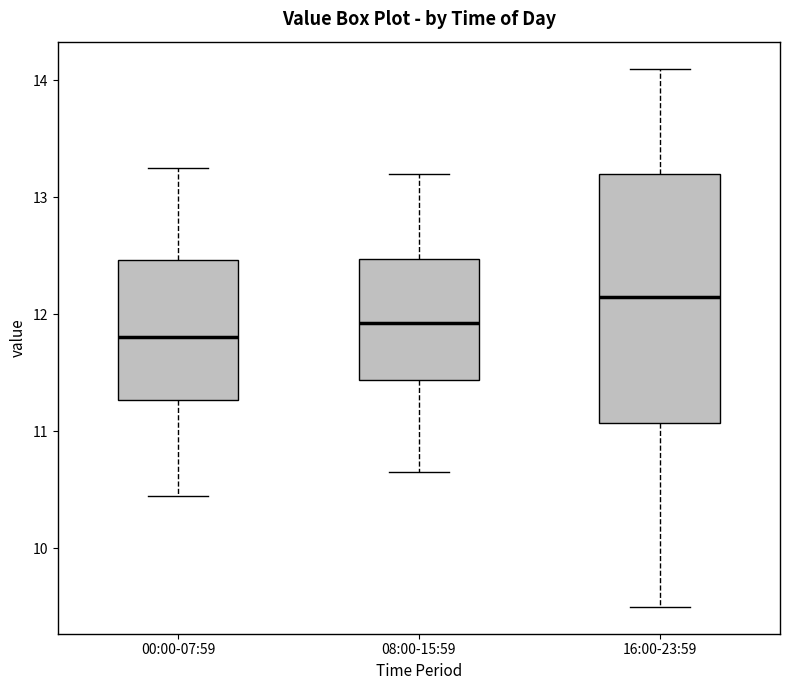

Comparing the boxes themselves (not the whiskers), which one is the tallest?

16:00-23:59